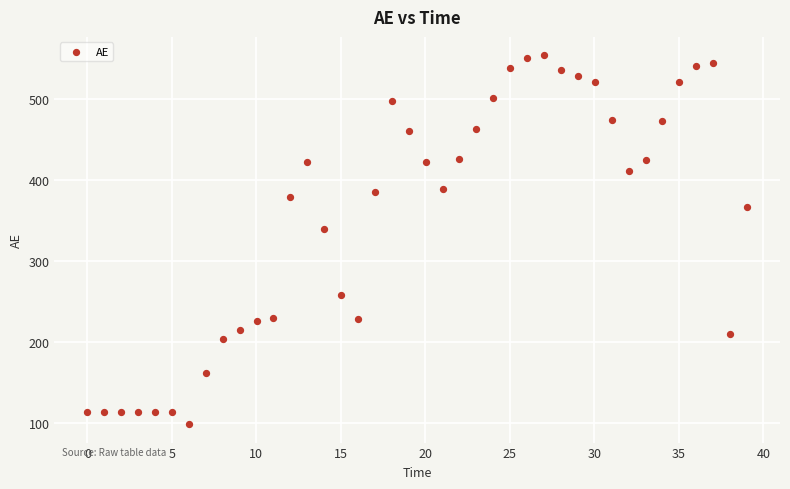

What is the range of X values (max minus min)?

39.0